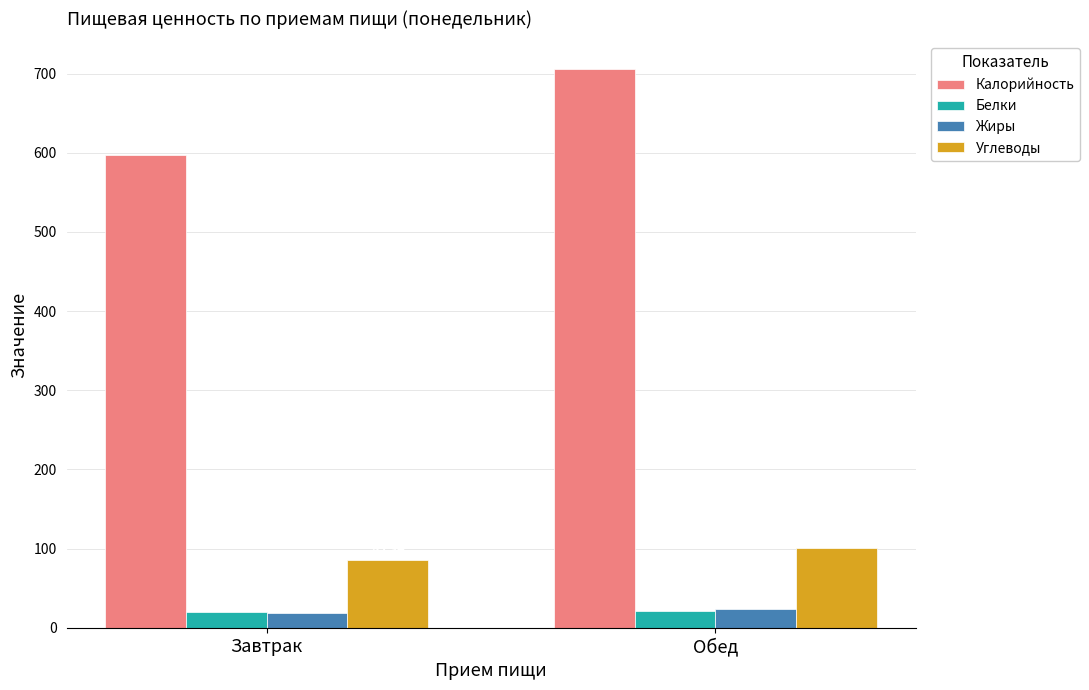

What is the minimum value shown in the chart?

18.7